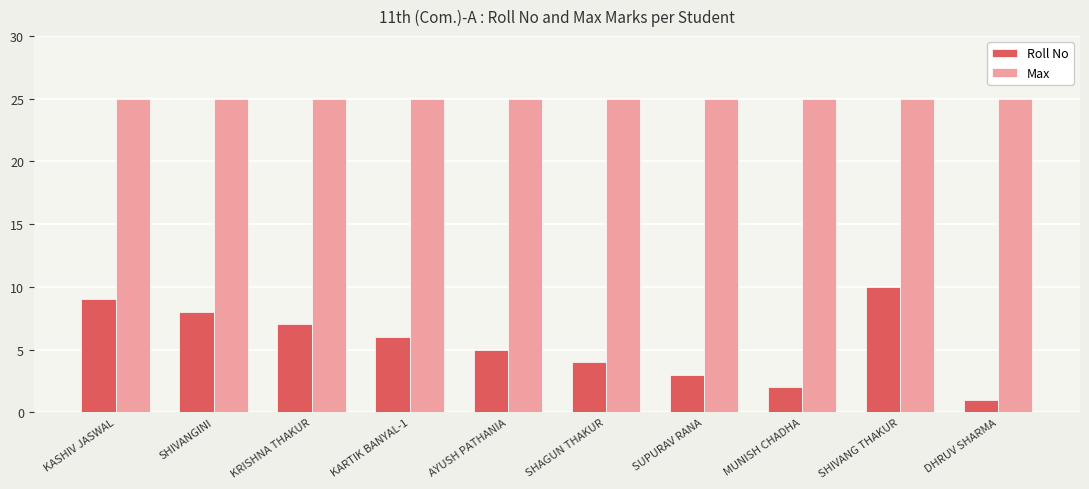

What is the difference between the Roll No values at SUPURAV RANA and AYUSH PATHANIA?

2